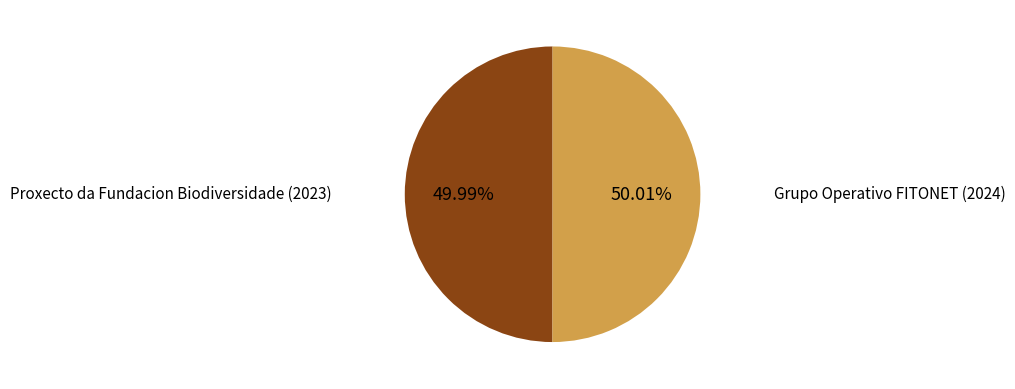

How many slices are in this pie chart?

2